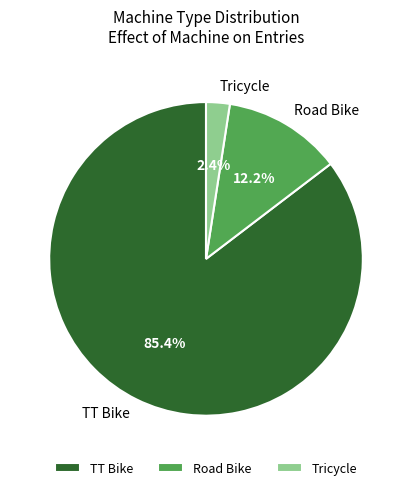

Which has a higher value, Tricycle or TT Bike?

TT Bike